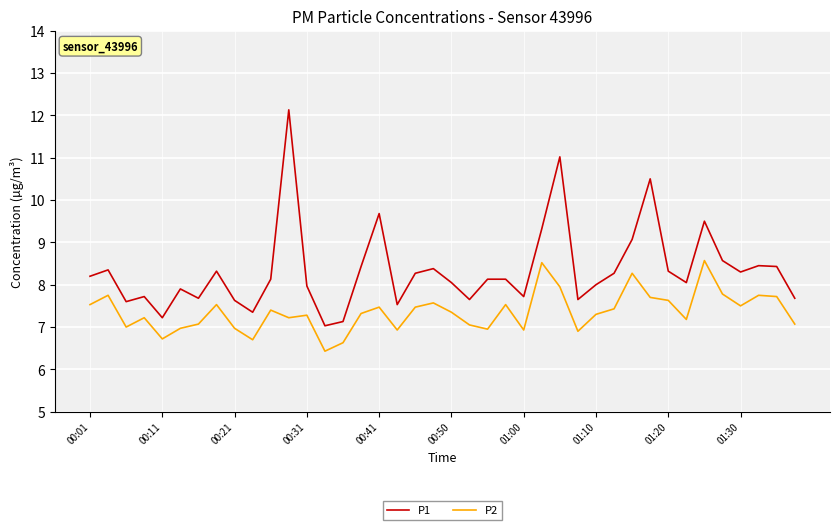

What is the difference between the maximum and second lowest values in the P2 series?

1.9